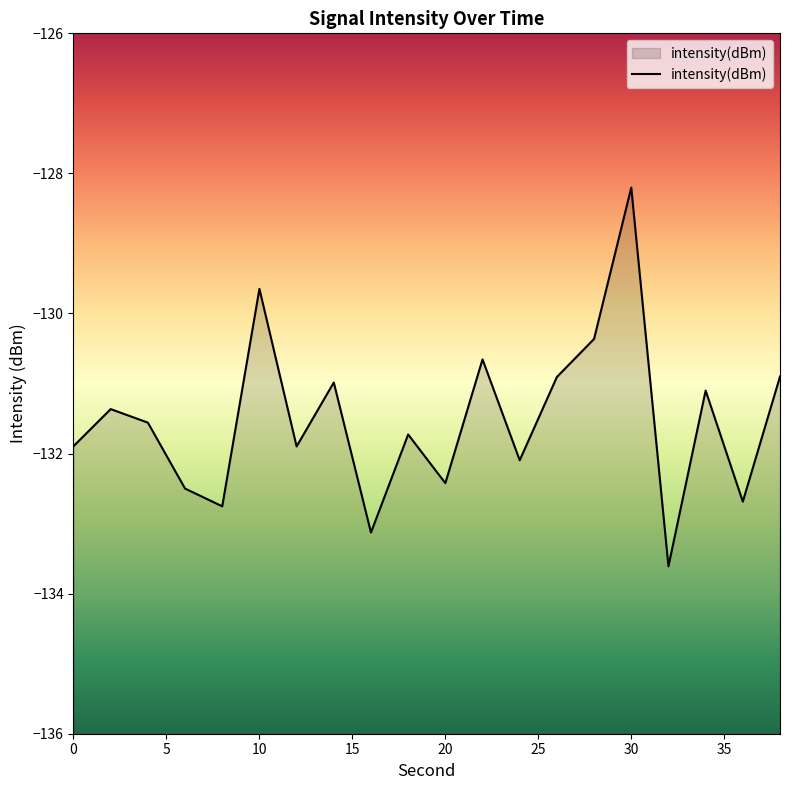

List the labels in order of value, largest first.

30, 10, 28, 22, 38, 26, 14, 34, 2, 4, 18, 0, 12, 24, 20, 6, 36, 8, 16, 32